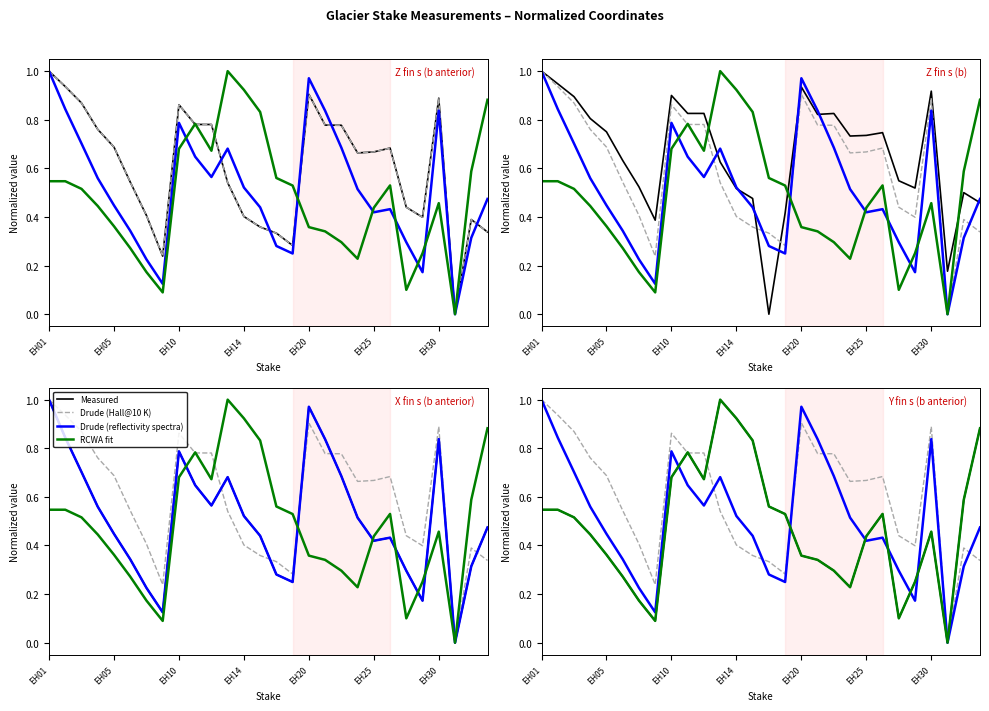

What is the sum of the Drude (Hall@10K) values at 11 and EH05?

1.5